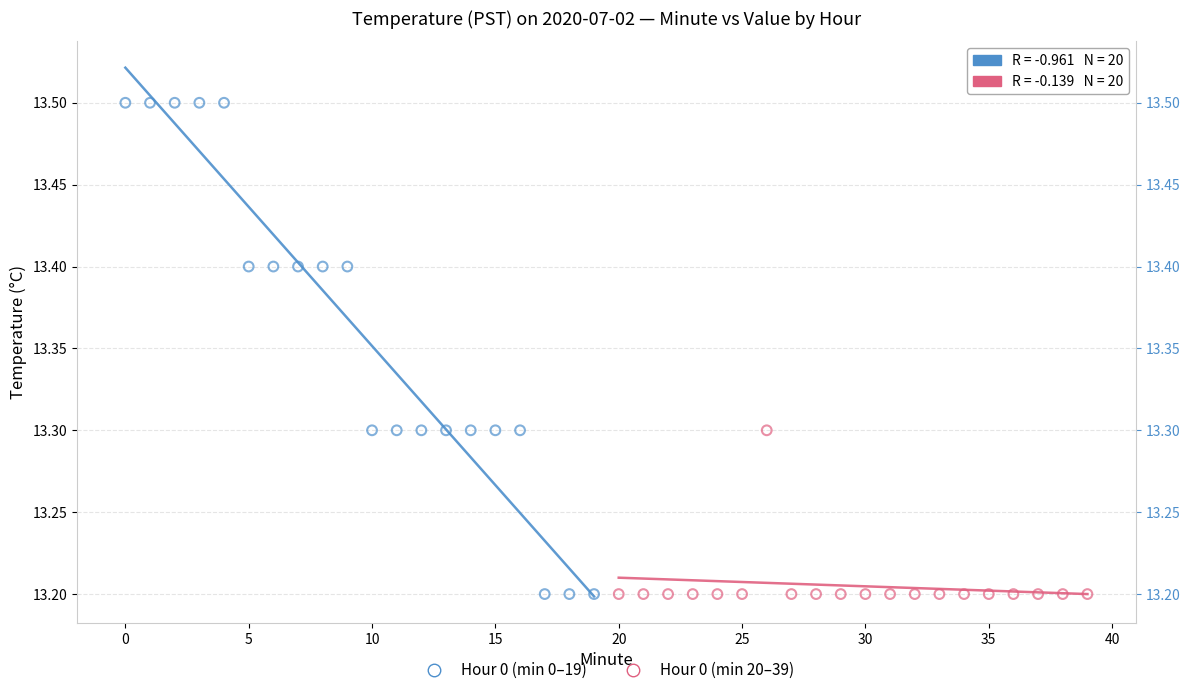

Which series contains the highest Y value?

Hour 0 (min 0–19)